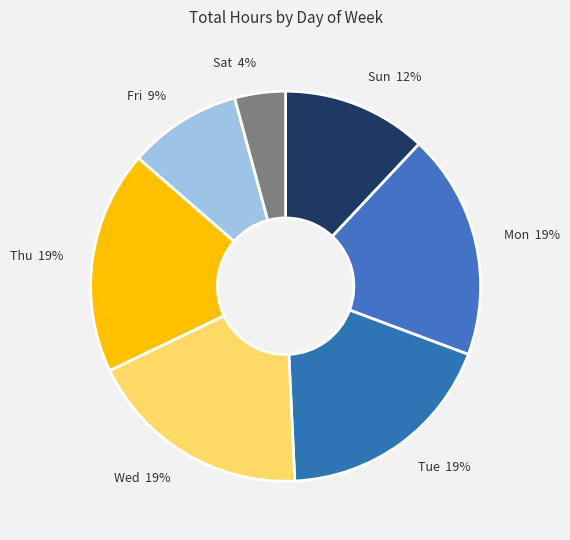

Is there a majority slice in this chart?

No